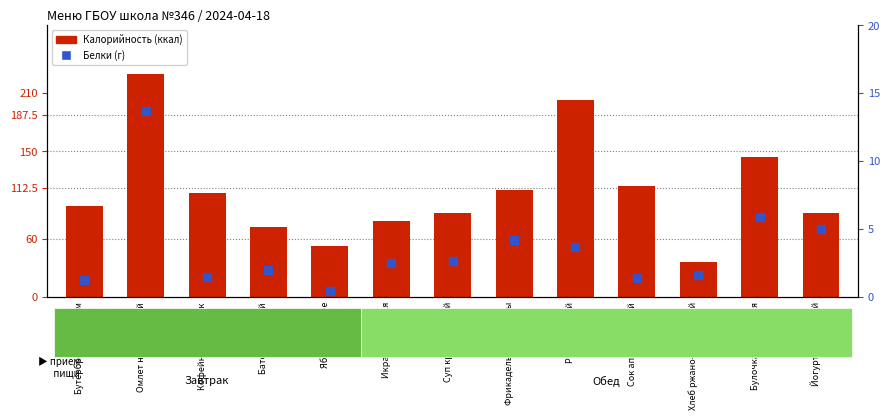

Which series reaches the minimum Y coordinate?

Белки